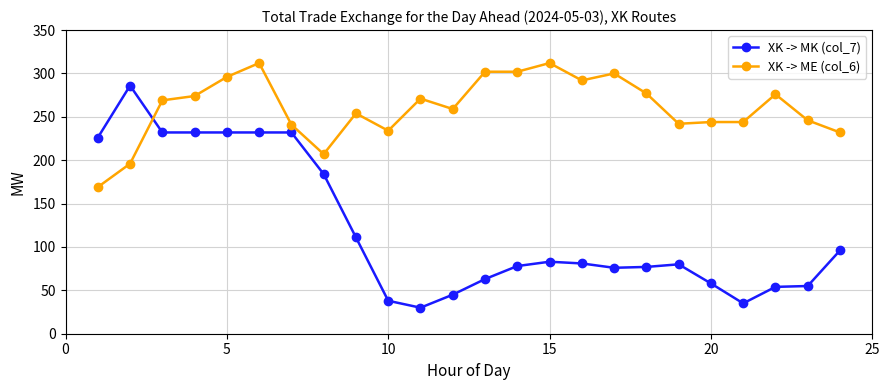

True or false: XK -> ME (col_6) has more than 1 points higher than both neighbors.

True